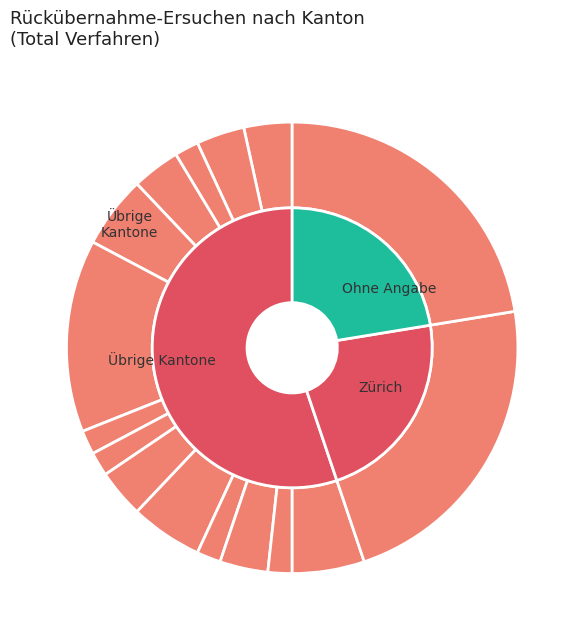

What is the total percentage of Aargau and Neuenburg?

8.6%